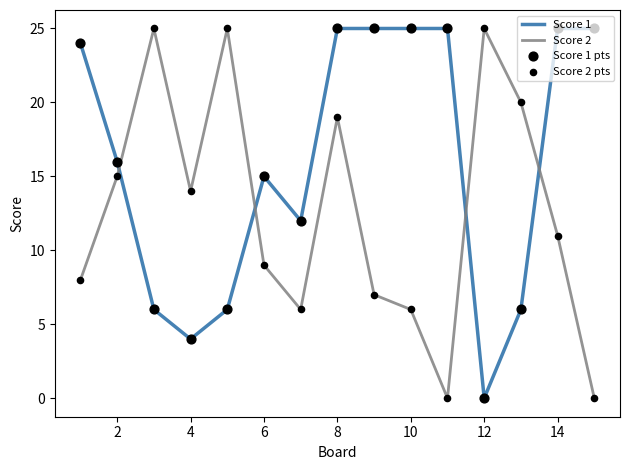

What is the difference between the maximum and minimum values in the Score 2 series?

25